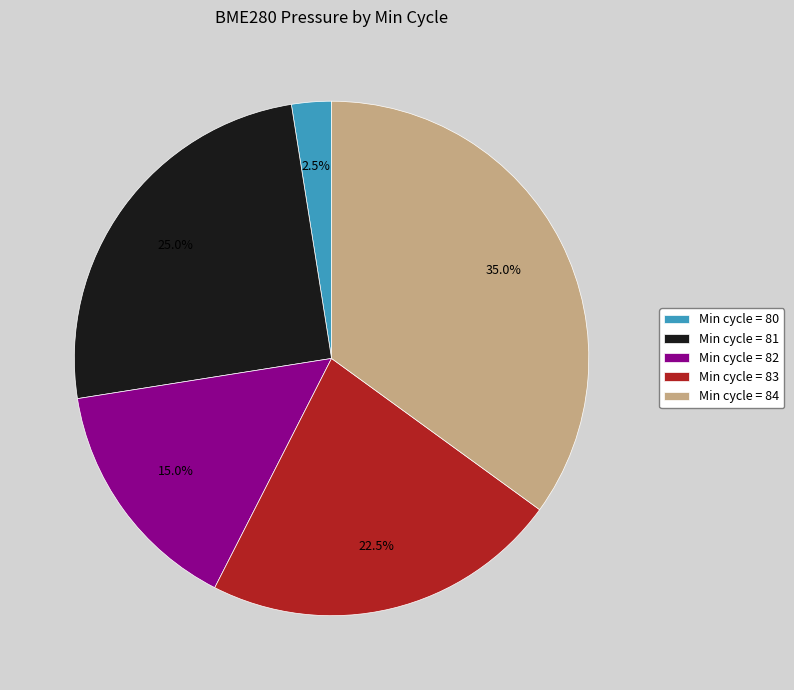

What is the largest slice in the pie chart?

Min cycle = 84